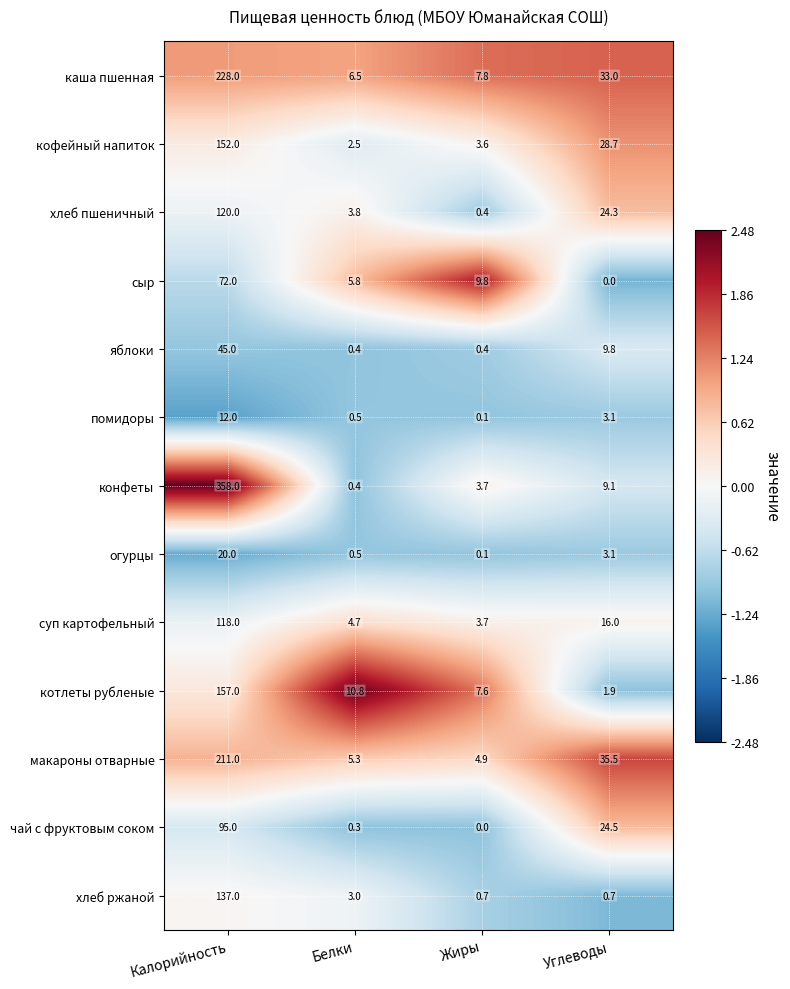

Is the value of сыр at Углеводы greater than the value of кофейный напиток at Углеводы?

No